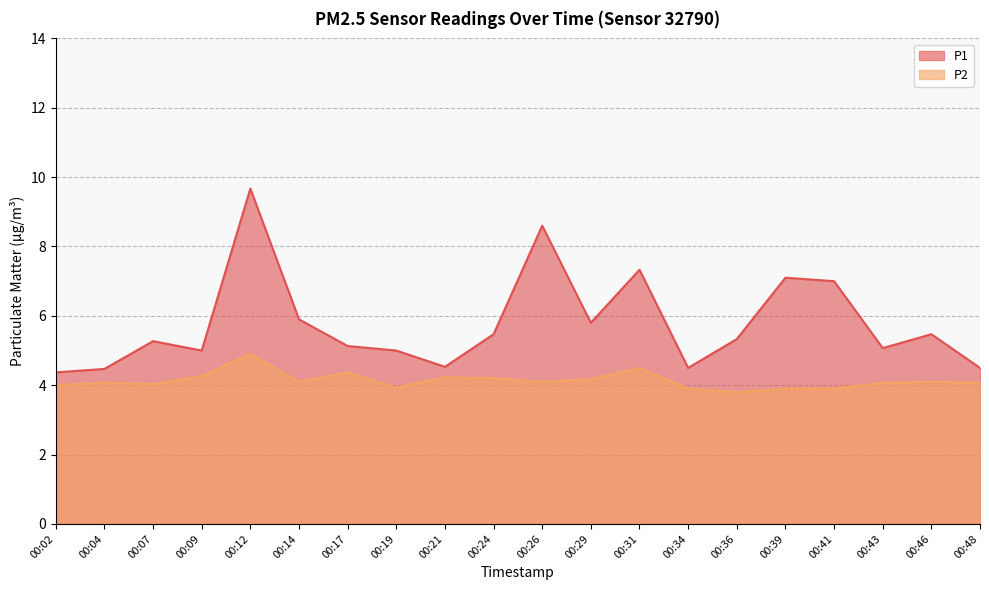

Between 00:12 and 00:43, which series saw the biggest shift?

P1